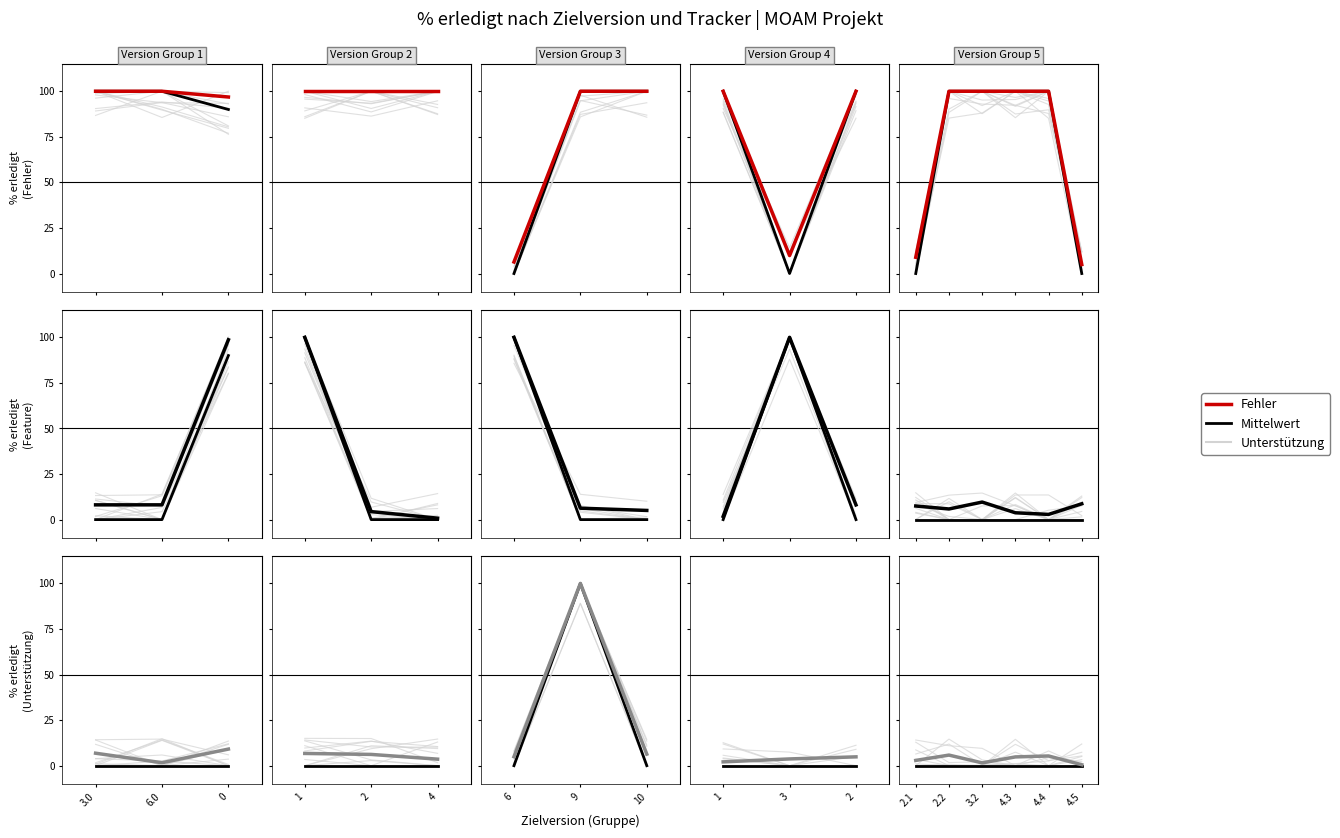

Which series has the widest spread of values?

Fehler